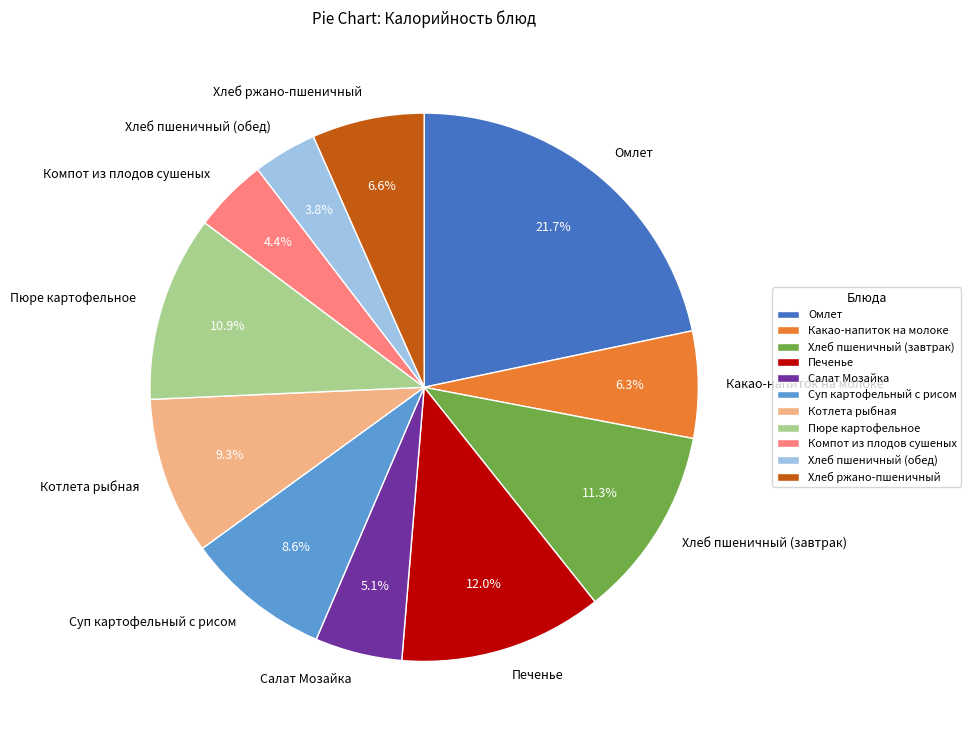

Between Котлета рыбная and Салат Мозайка, which is larger?

Котлета рыбная